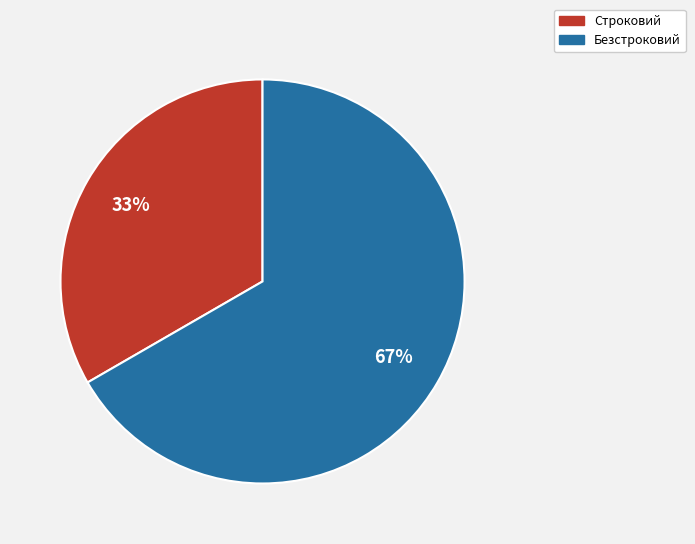

Which category has the biggest portion of the pie?

Безстроковий